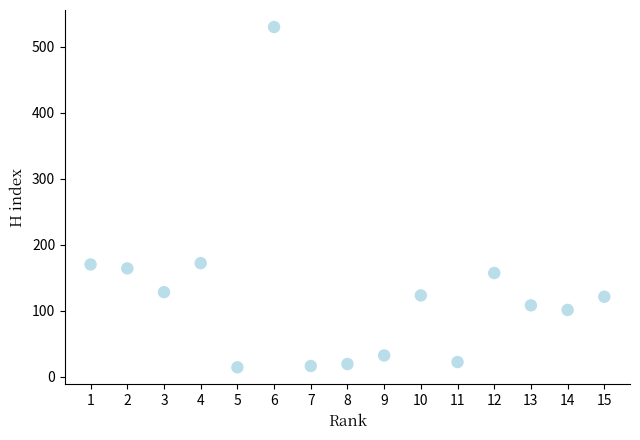

What is the range of X values (max minus min)?

14